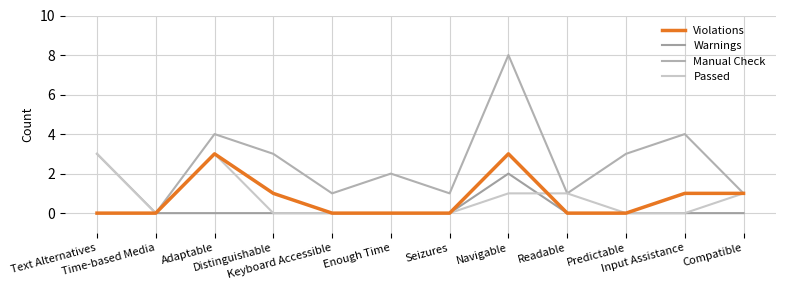

The value of Passed at Text Alternatives is 2. True or false?

False